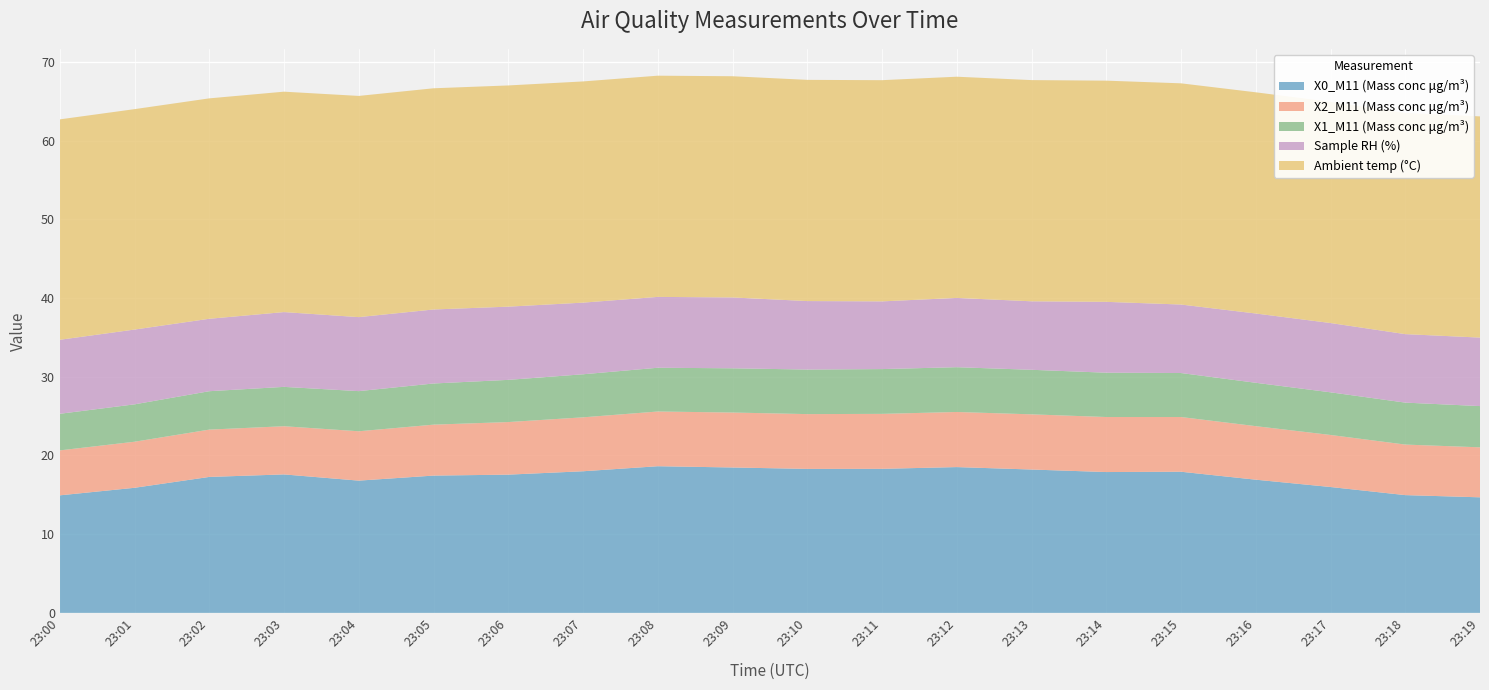

Reading left to right, list all the values displayed in this chart.

X0_M11 (Mass conc μg/m³): 23:00=14.9	23:01=15.9	23:02=17.3	23:03=17.6	23:04=16.8	23:05=17.4	23:06=17.6	23:07=18.0	23:08=18.6	23:09=18.5	23:10=18.3	23:11=18.3	23:12=18.5	23:13=18.2	23:14=17.9	23:15=17.9	23:16=16.9	23:17=16.0	23:18=15.0	23:19=14.7
X2_M11 (Mass conc μg/m³): 23:00=5.7	23:01=5.8	23:02=6.0	23:03=6.1	23:04=6.3	23:05=6.5	23:06=6.7	23:07=6.8	23:08=7.0	23:09=7.0	23:10=7.0	23:11=7.0	23:12=7.0	23:13=7.0	23:14=7.0	23:15=7.0	23:16=6.8	23:17=6.6	23:18=6.4	23:19=6.3
X1_M11 (Mass conc μg/m³): 23:00=4.7	23:01=4.8	23:02=4.9	23:03=5.0	23:04=5.1	23:05=5.2	23:06=5.4	23:07=5.5	23:08=5.6	23:09=5.6	23:10=5.7	23:11=5.7	23:12=5.7	23:13=5.7	23:14=5.6	23:15=5.6	23:16=5.5	23:17=5.4	23:18=5.3	23:19=5.2
Sample RH (%): 23:00=9.4	23:01=9.5	23:02=9.2	23:03=9.5	23:04=9.4	23:05=9.4	23:06=9.3	23:07=9.1	23:08=9.0	23:09=9.0	23:10=8.7	23:11=8.6	23:12=8.8	23:13=8.7	23:14=9.0	23:15=8.7	23:16=8.8	23:17=8.8	23:18=8.7	23:19=8.7
Ambient temp (°C): 23:00=28.0	23:01=28.0	23:02=28.0	23:03=28.0	23:04=28.1	23:05=28.1	23:06=28.1	23:07=28.1	23:08=28.1	23:09=28.1	23:10=28.1	23:11=28.1	23:12=28.1	23:13=28.1	23:14=28.1	23:15=28.1	23:16=28.1	23:17=28.1	23:18=28.1	23:19=28.1